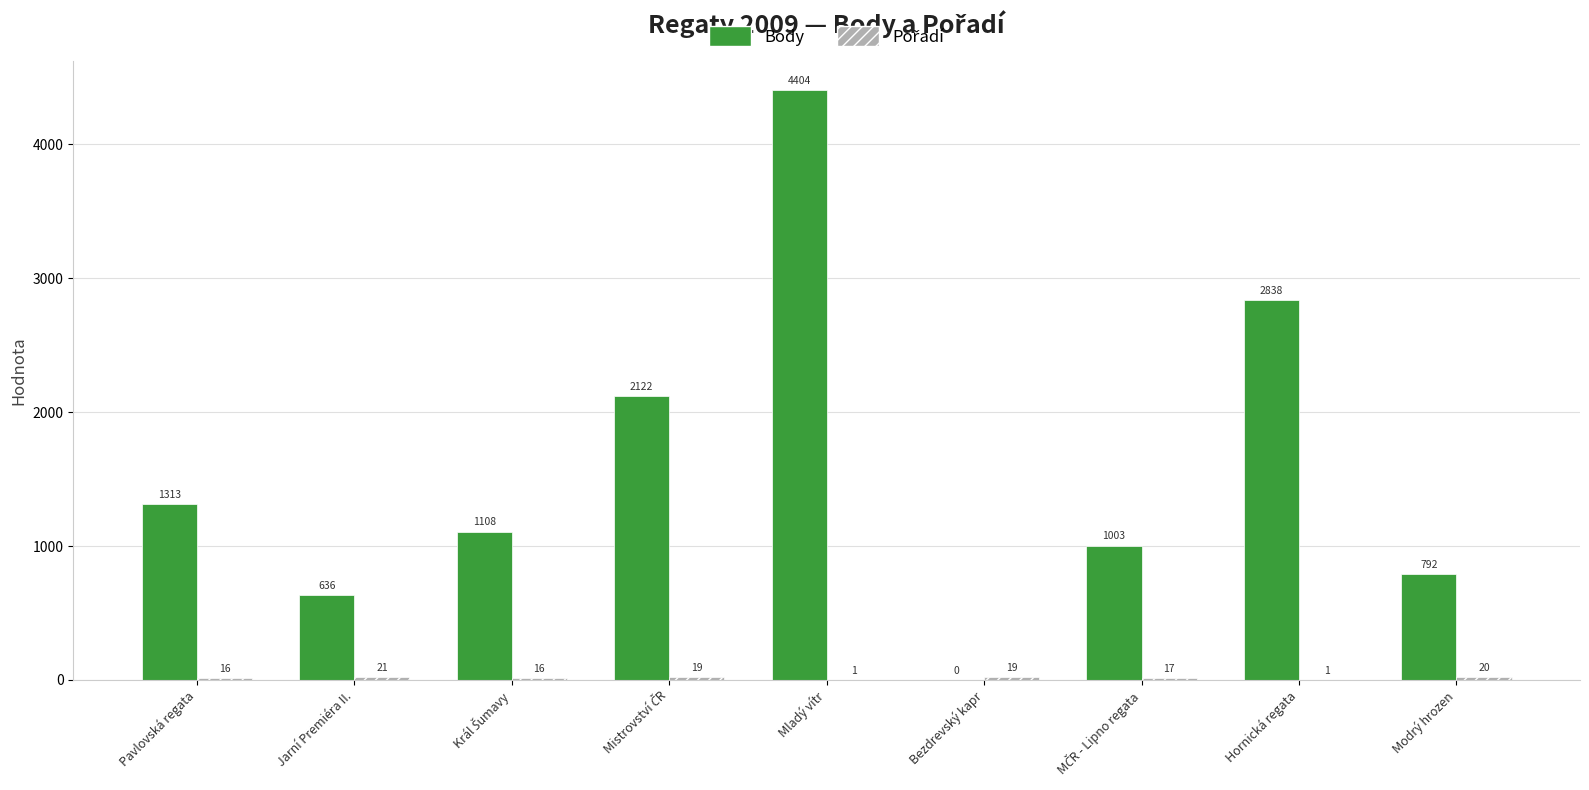

True or false: Body has a value of 636 at Jarní Premiéra II..

True